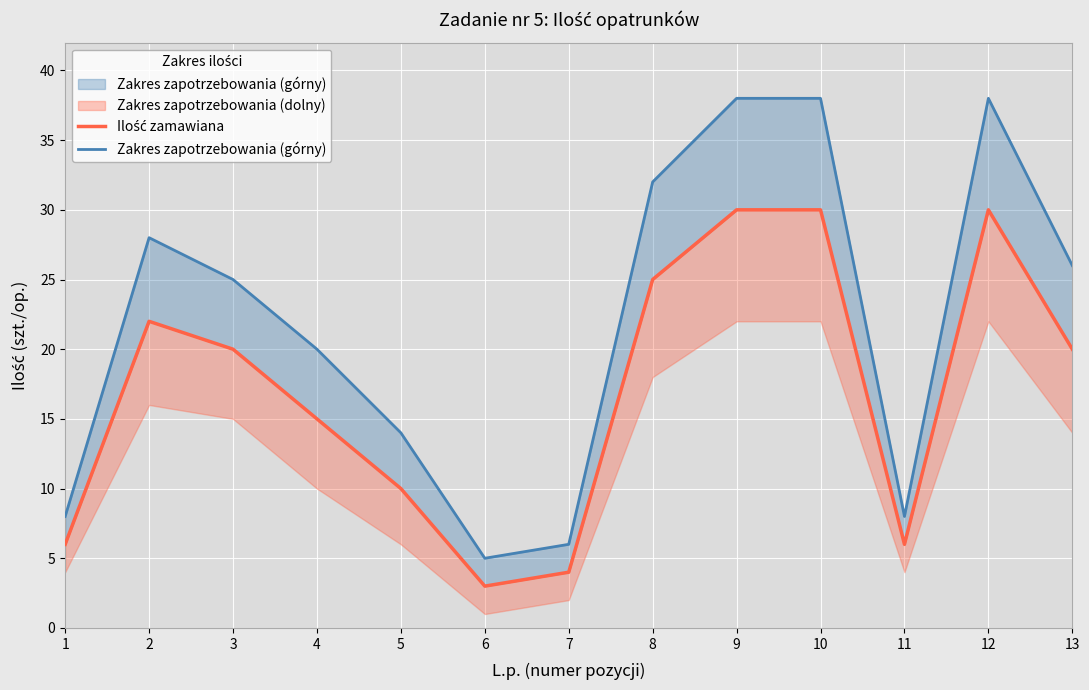

Which series has the largest range (max minus min)?

Zakres zapotrzebowania (górny)